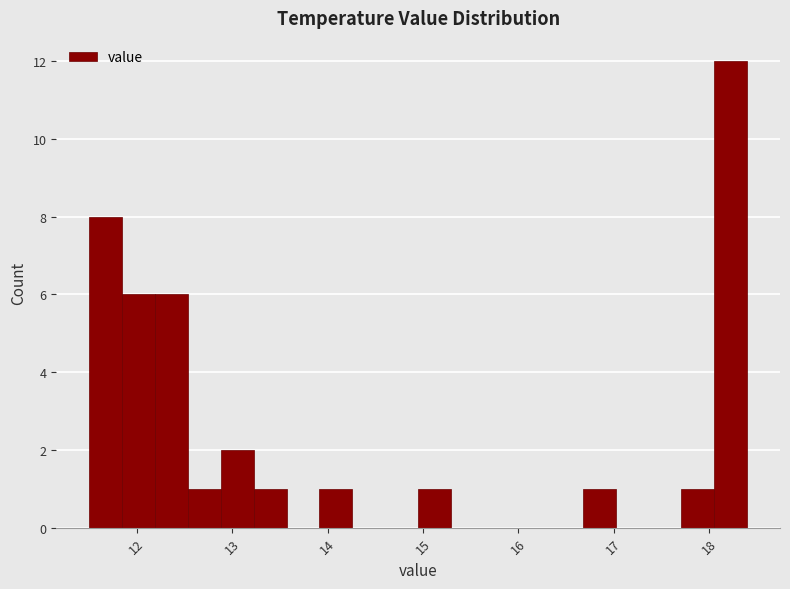

Around what value on the x-axis is the tallest bar? Give the approximate position of its centre, as read against the axis.

18.2